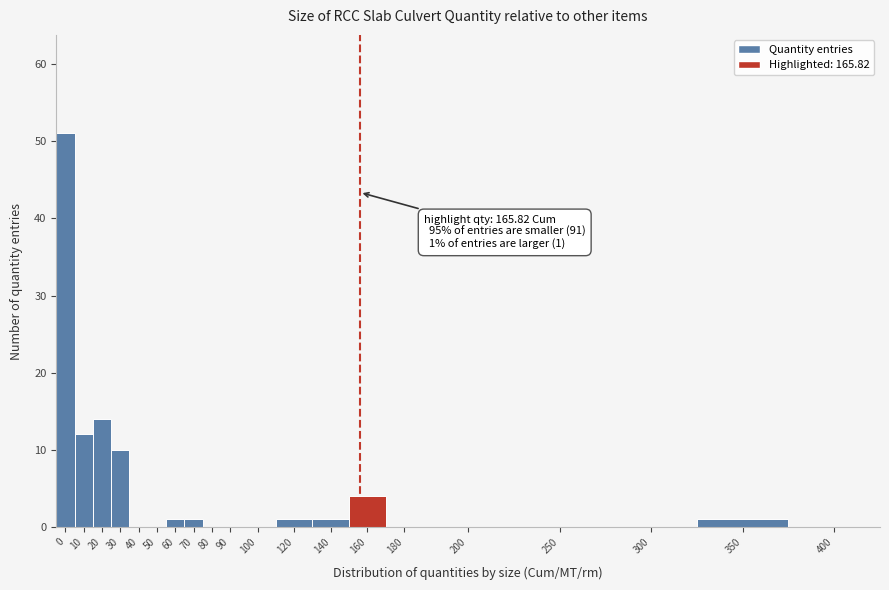

Reading left to right, list all the values displayed in this chart.

0=51	10=12	20=14	30=10	40=0	50=0	60=1	70=1	80=0	90=0	100=0	120=1	140=1	160=4	180=0	200=0	250=0	300=0	350=1	400=0